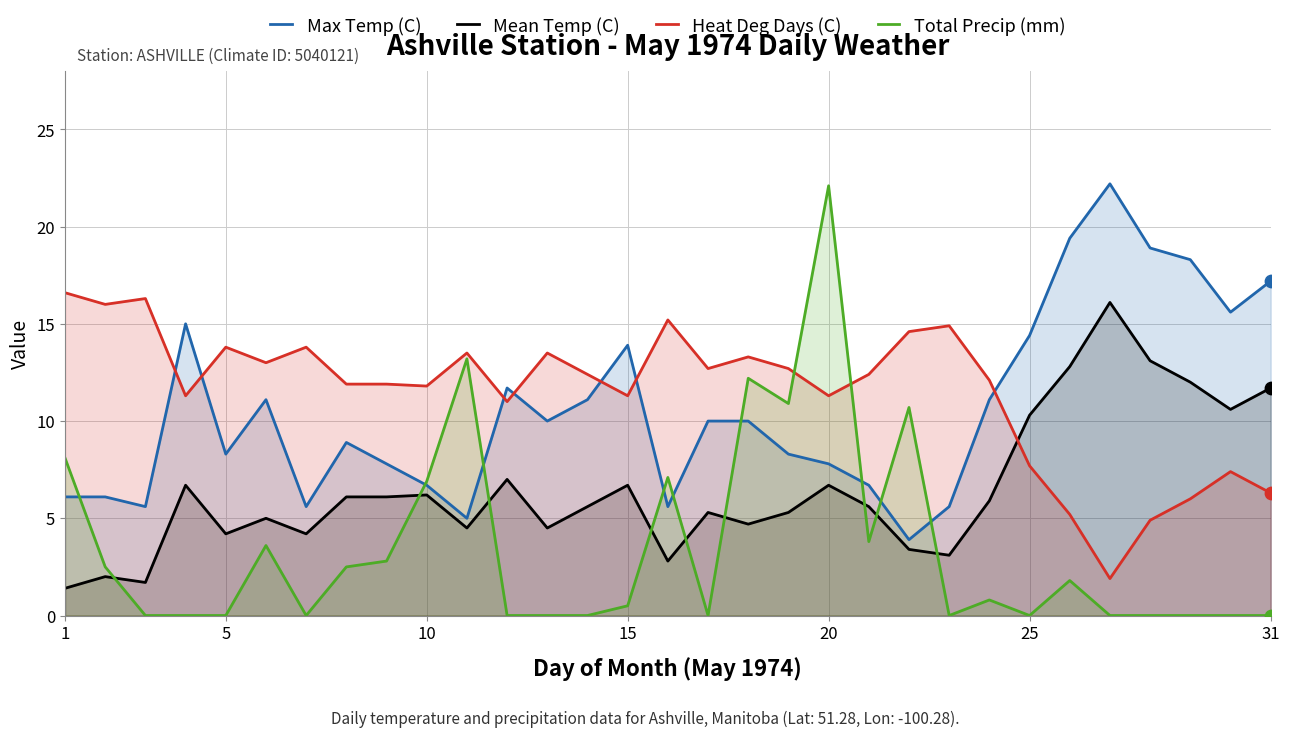

What is the maximum value for Heat Deg Days (C)?

16.6